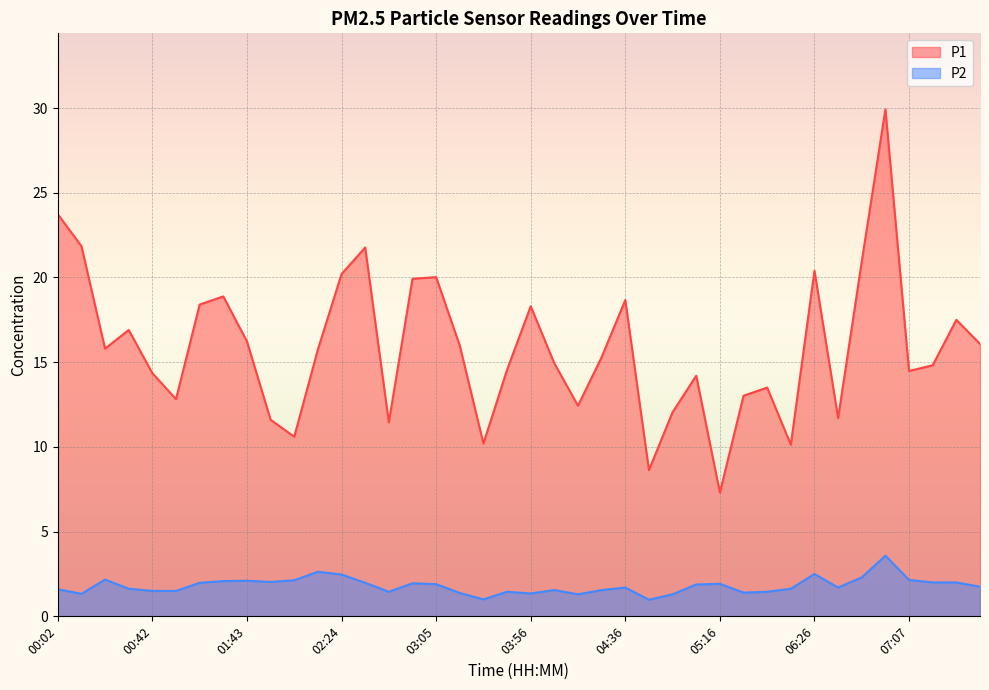

Is it true that P2 equals 0.9 at 05:16?

False